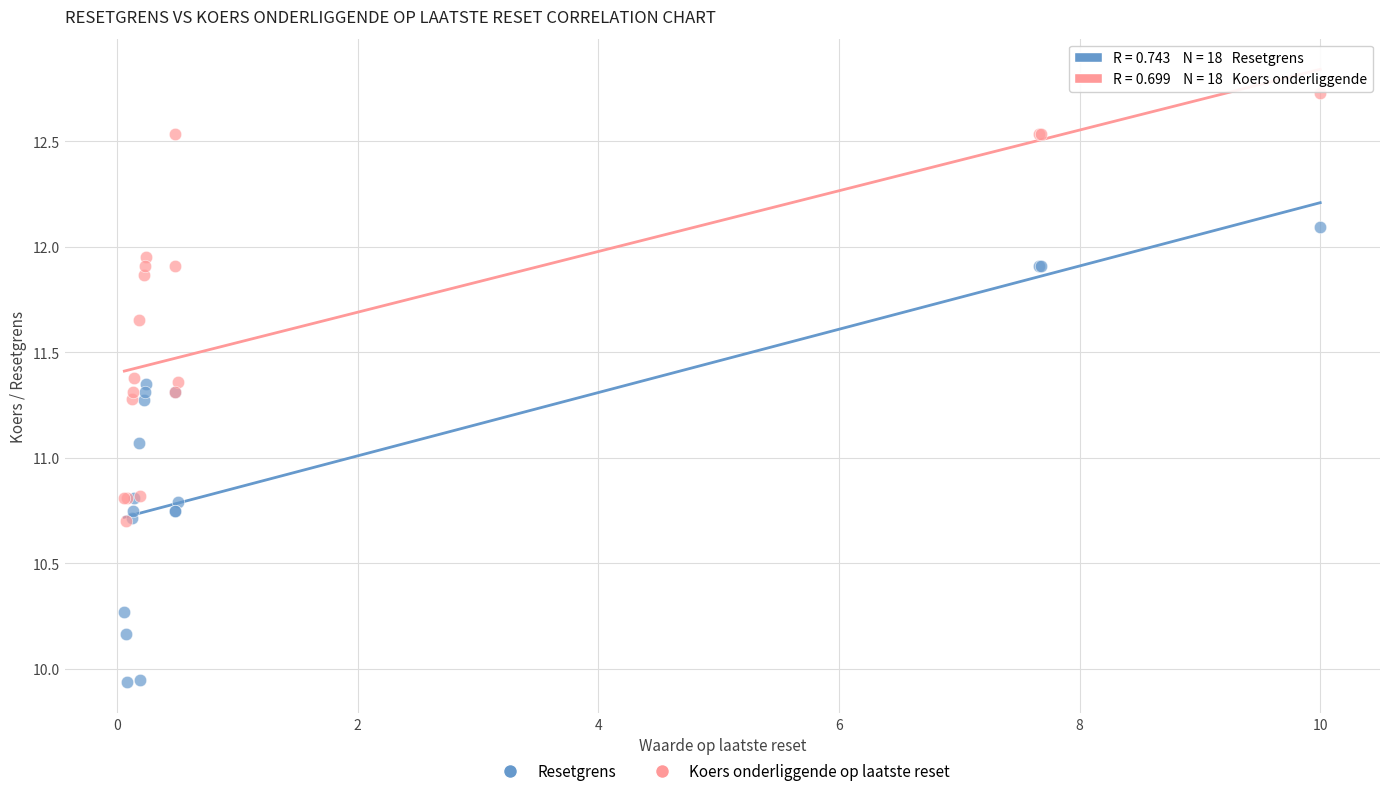

Which series has the largest Y range (max minus min)?

Resetgrens